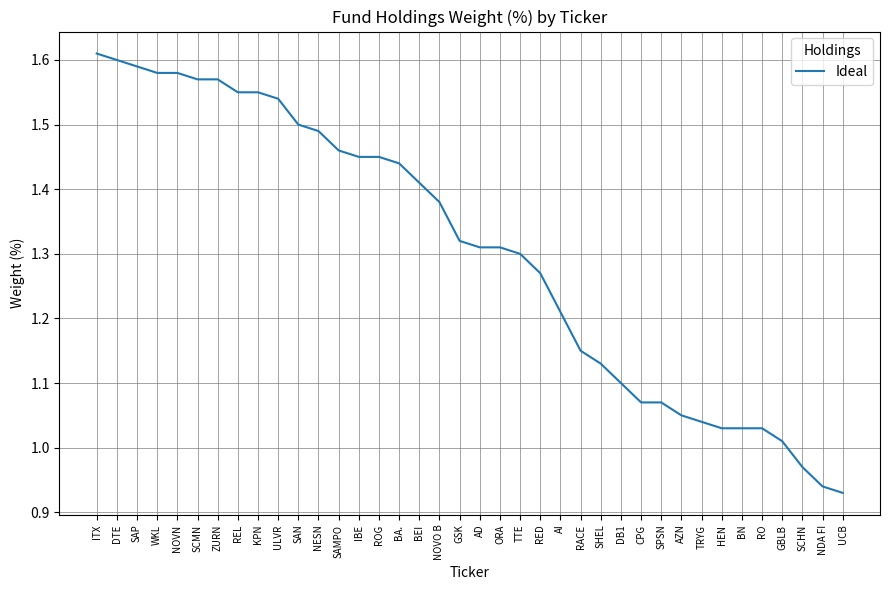

What is the ratio of the value at GSK to the value at DTE?

0.8